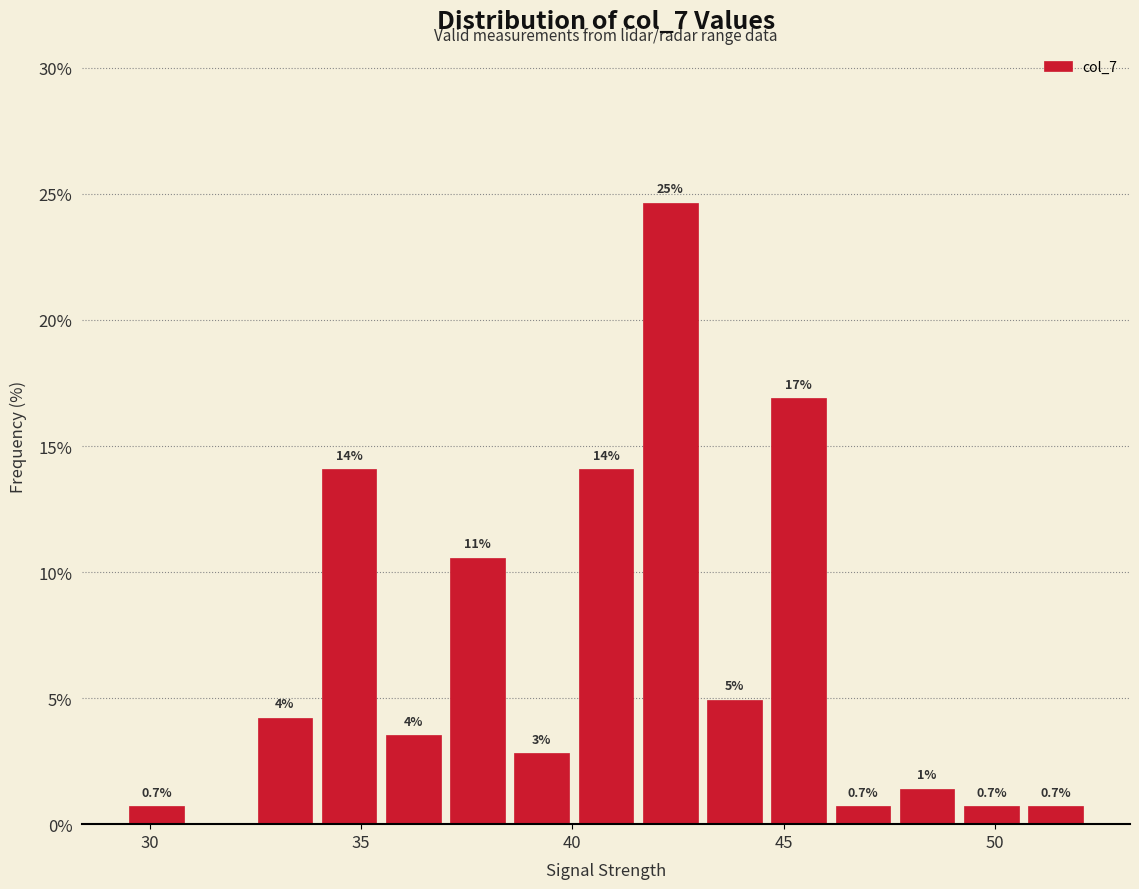

Around what value on the x-axis is the tallest bar? Give the approximate position of its centre, as read against the axis.

42.5